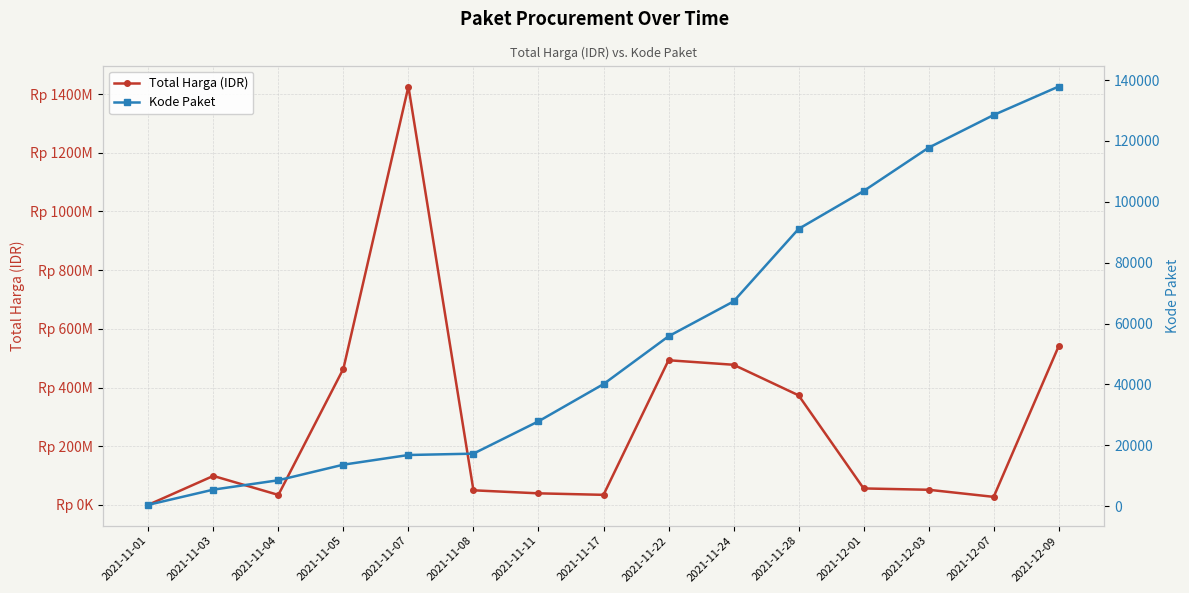

At which category is the sum across all series the highest?

2021-11-07